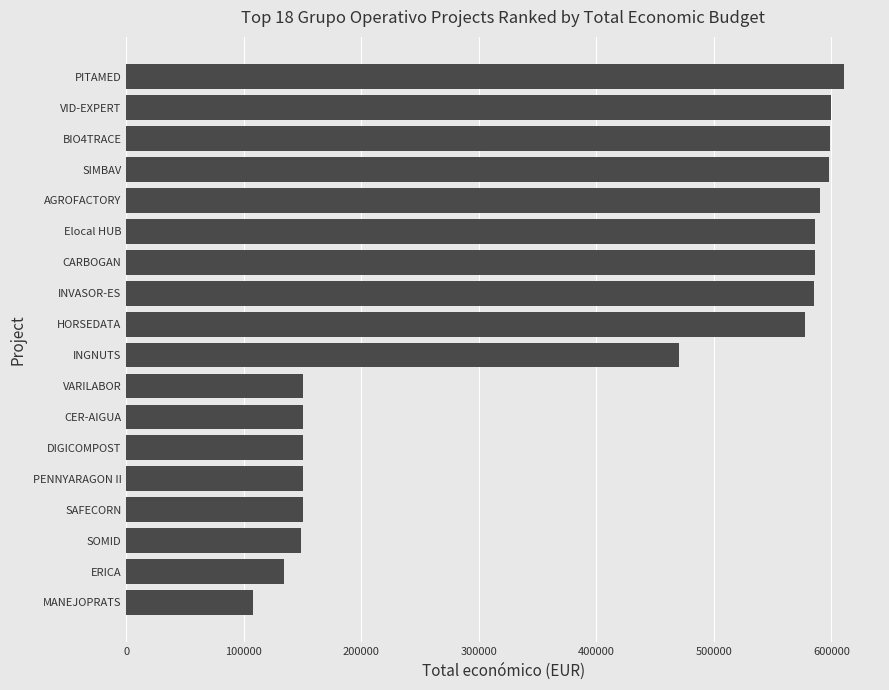

What is the greatest value displayed?

610889